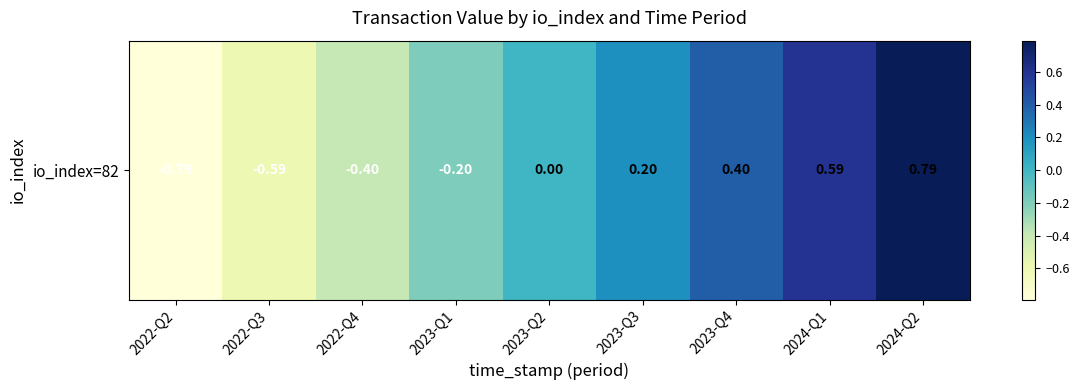

Reading left to right, transcribe all the data shown in this chart.

2022-Q2=-0.8	2022-Q3=-0.6	2022-Q4=-0.4	2023-Q1=-0.2	2023-Q2=0.0	2023-Q3=0.2	2023-Q4=0.4	2024-Q1=0.6	2024-Q2=0.8